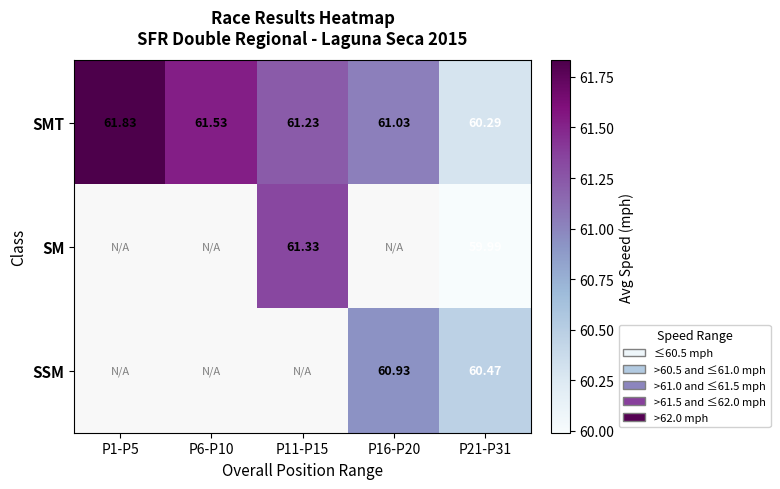

Is the value of SMT at P11-P15 greater than the value of SSM at P16-P20?

Yes